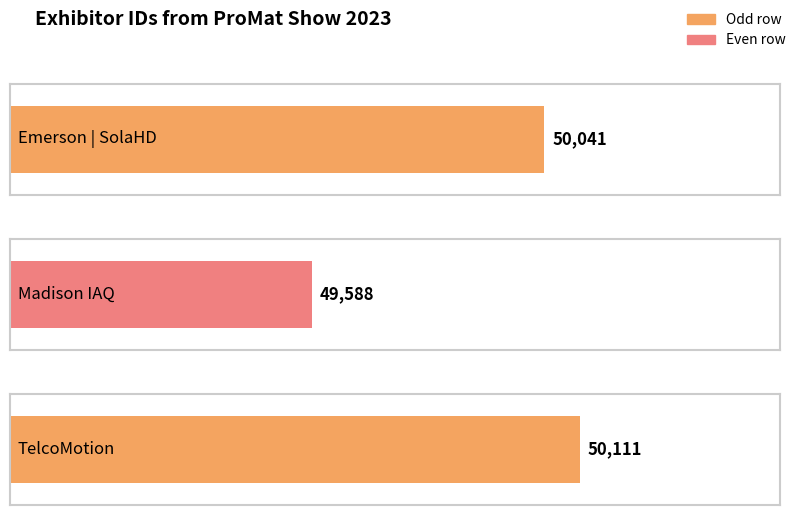

At which label is the value closest to 49849?

Emerson | SolaHD